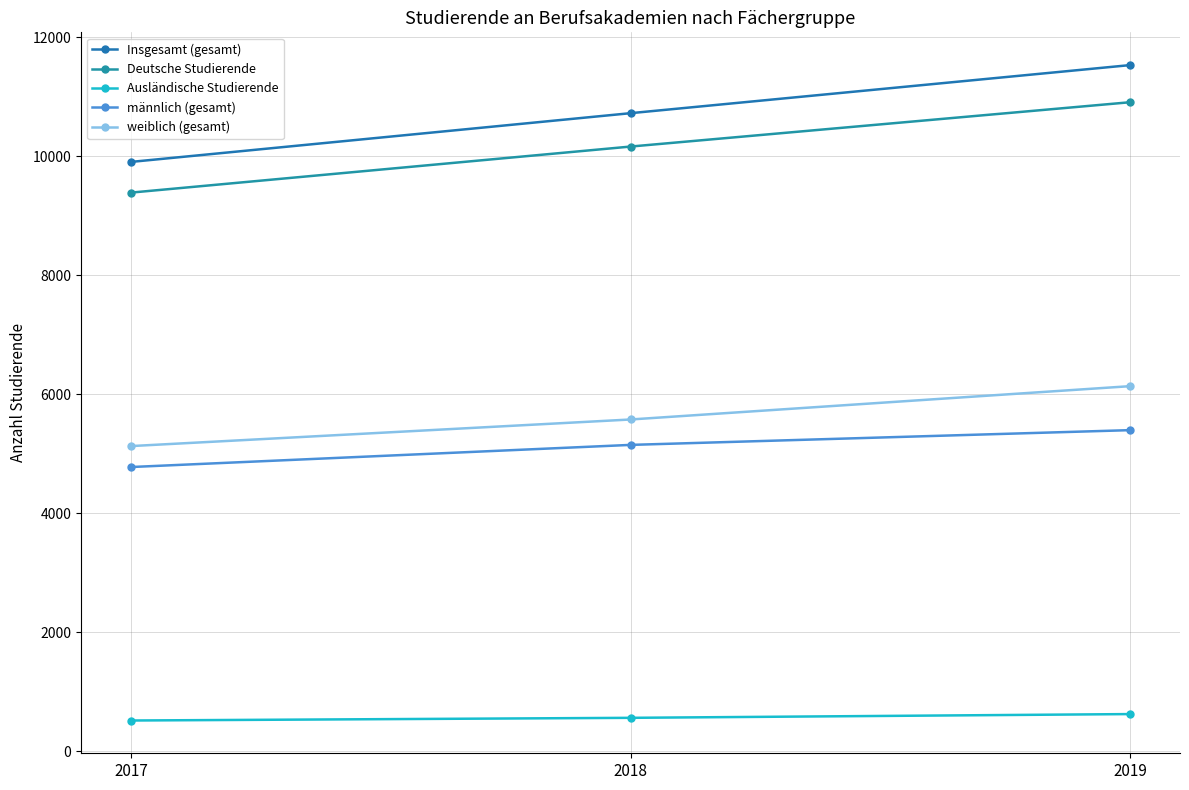

List the series in order of their peak value, highest first.

Insgesamt (gesamt), Deutsche Studierende, weiblich (gesamt), männlich (gesamt), Ausländische Studierende